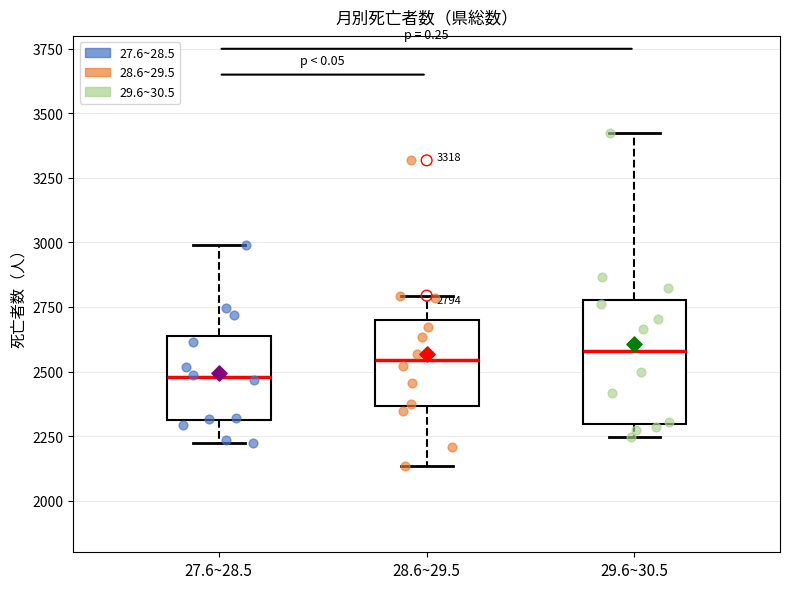

Which box is the tallest, from its lower edge to its upper edge?

29.6~30.5